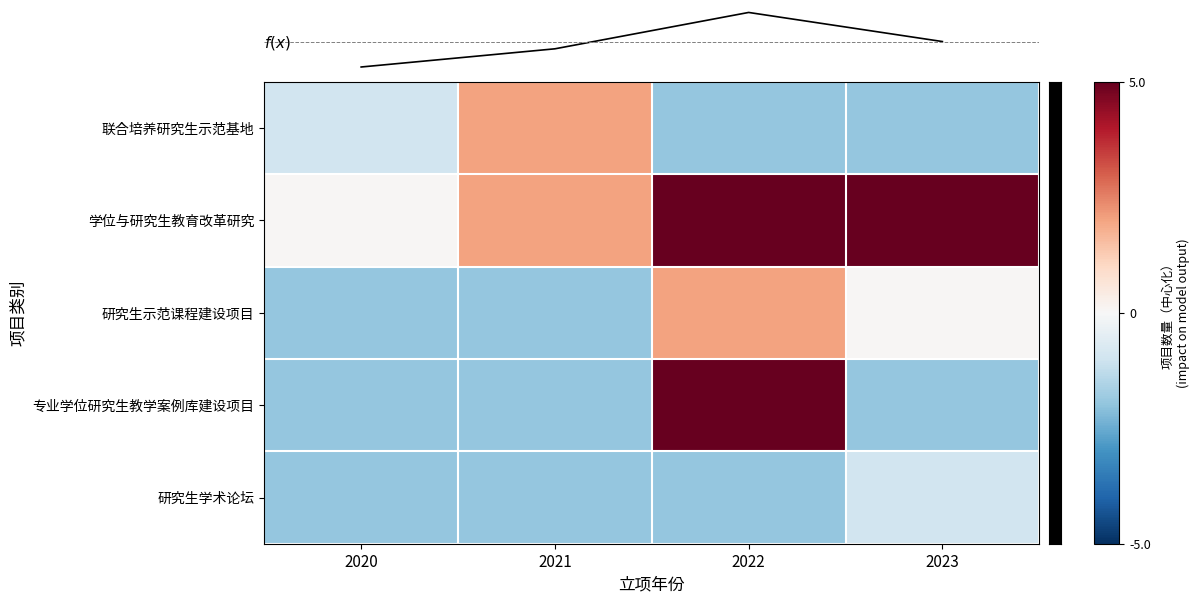

Which series changed the most between 2021 and 2022?

f(x)